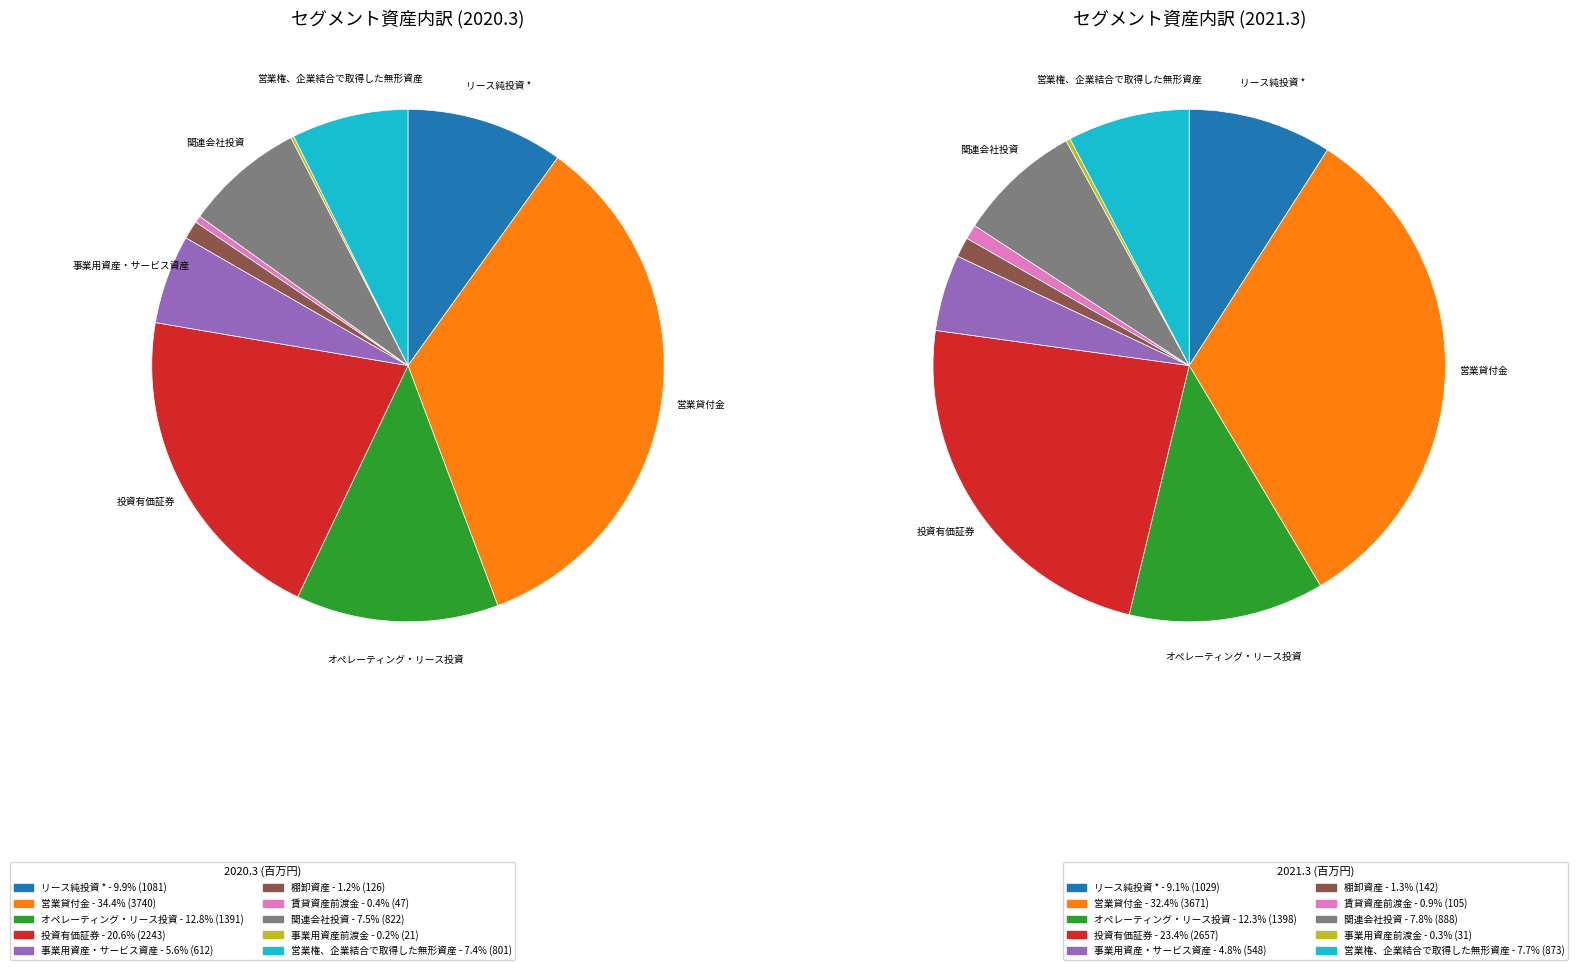

To the nearest percent, what is the difference between the 棚卸資産 and 事業用資産・サービス資産 slice percentages?

4%